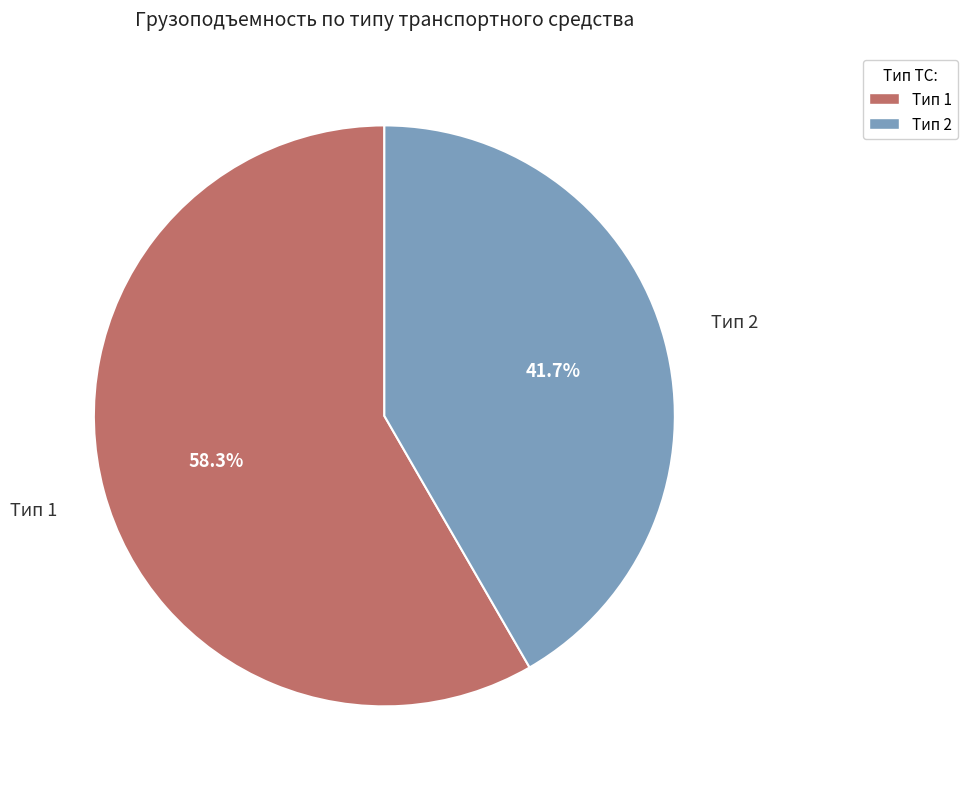

True or false: Тип 2 accounts for 47% of the total.

False